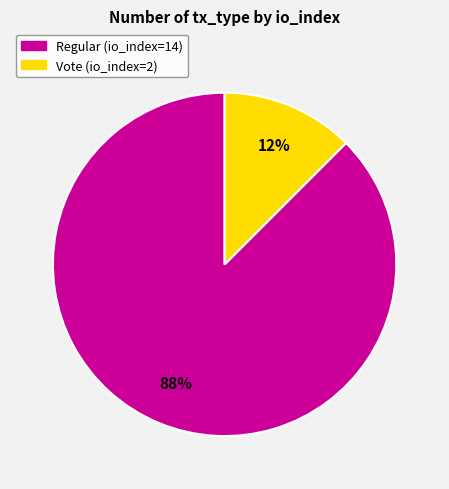

What is the largest slice in the pie chart?

Regular (io_index=14)